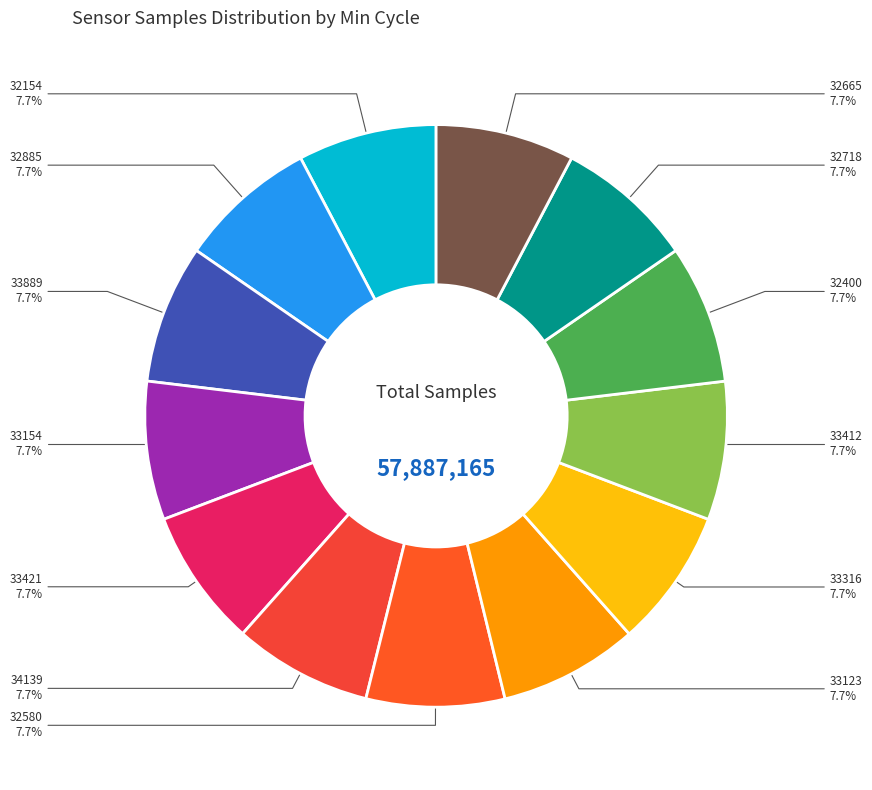

Is there a majority slice in this chart?

No